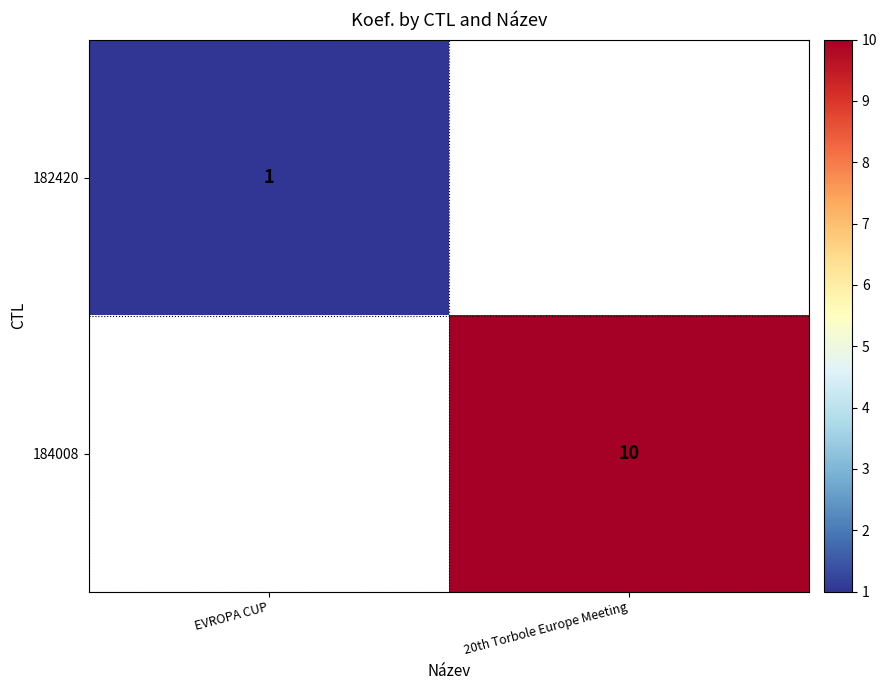

How many data points does each series have?

2